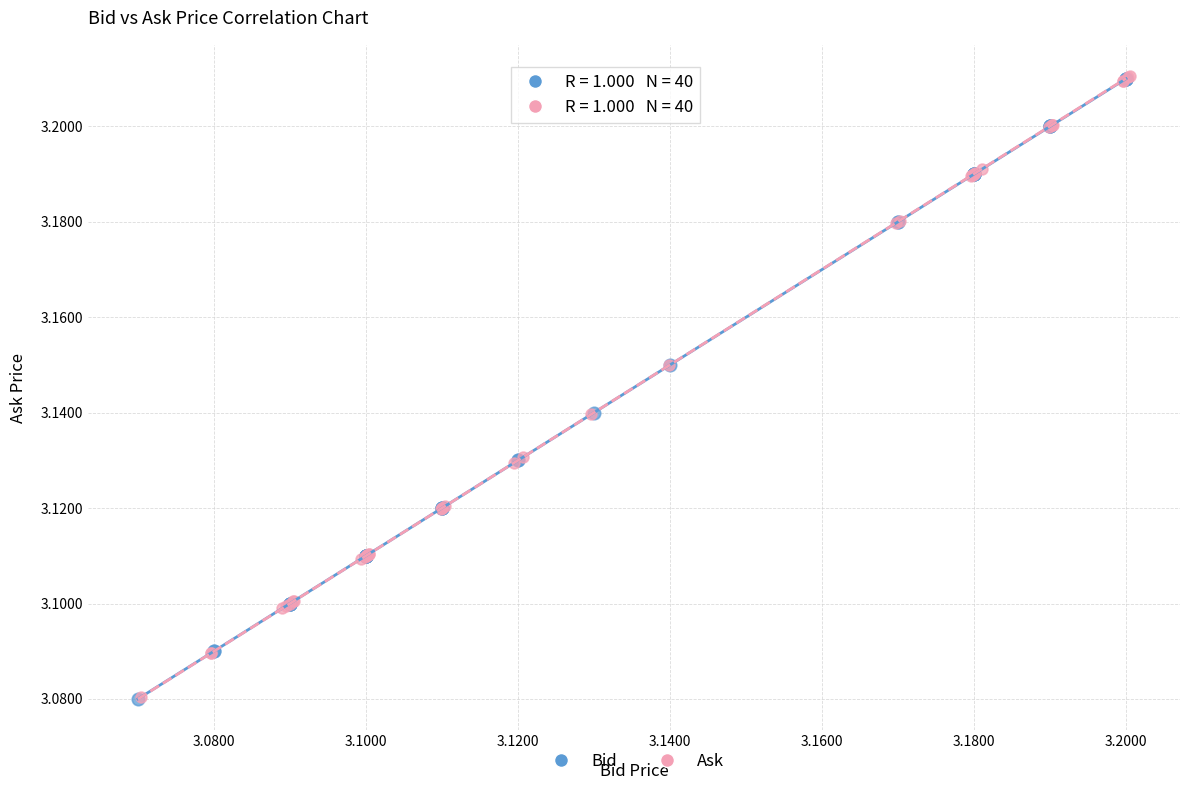

What are all the series names shown in the legend?

Bid, Ask